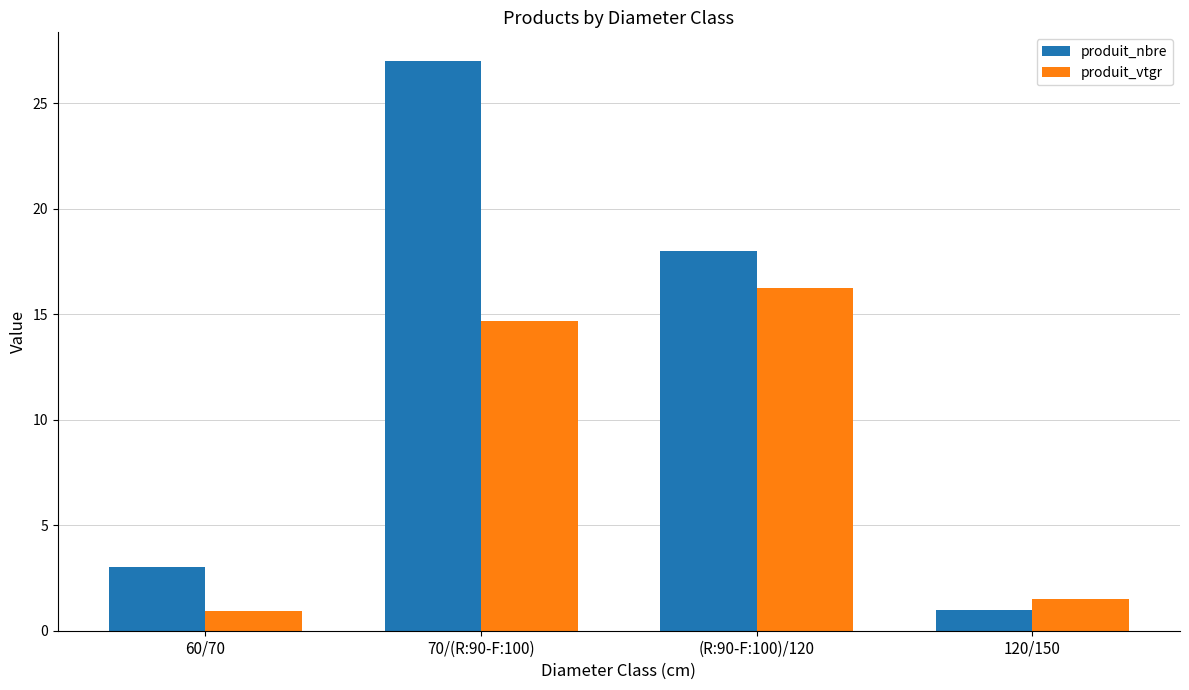

Where is produit_nbre nearest to the value 14?

(R:90-F:100)/120